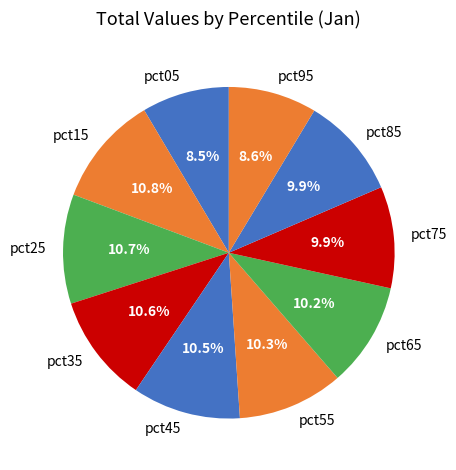

What portion of the pie excludes pct25?

89.3%